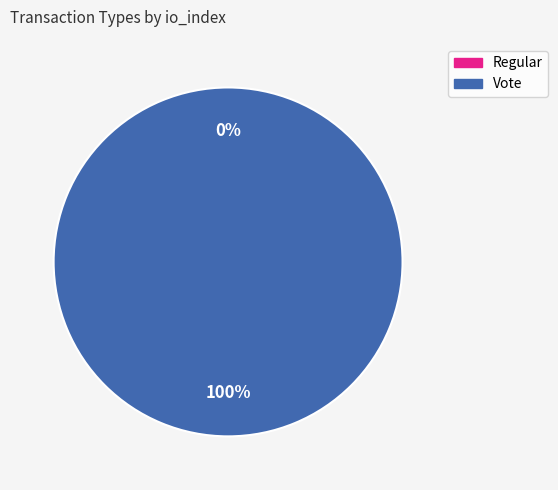

Rank the categories by value from highest to lowest.

Vote, Regular